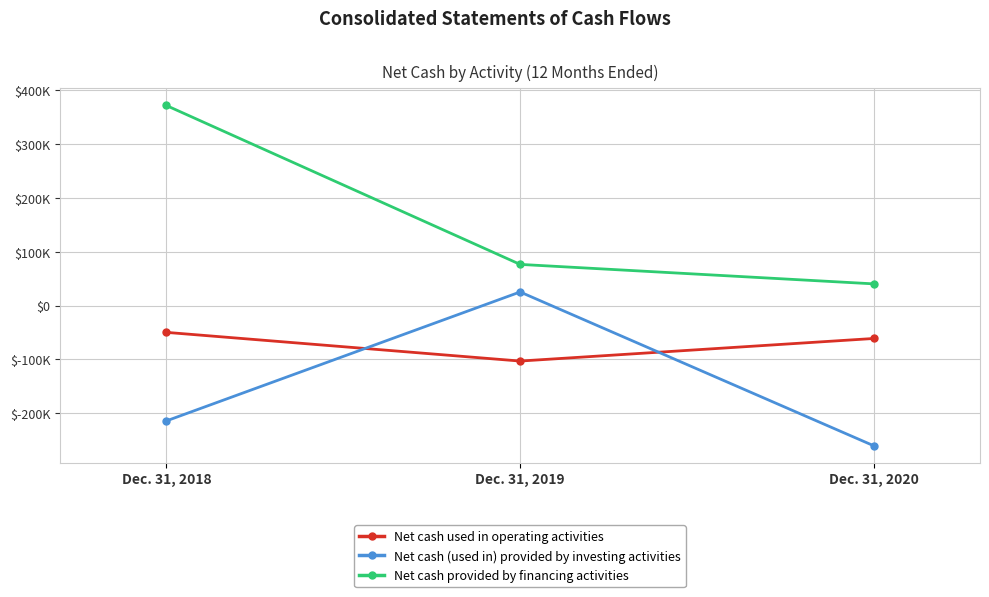

At which category is the sum across all series the highest?

Dec. 31, 2018